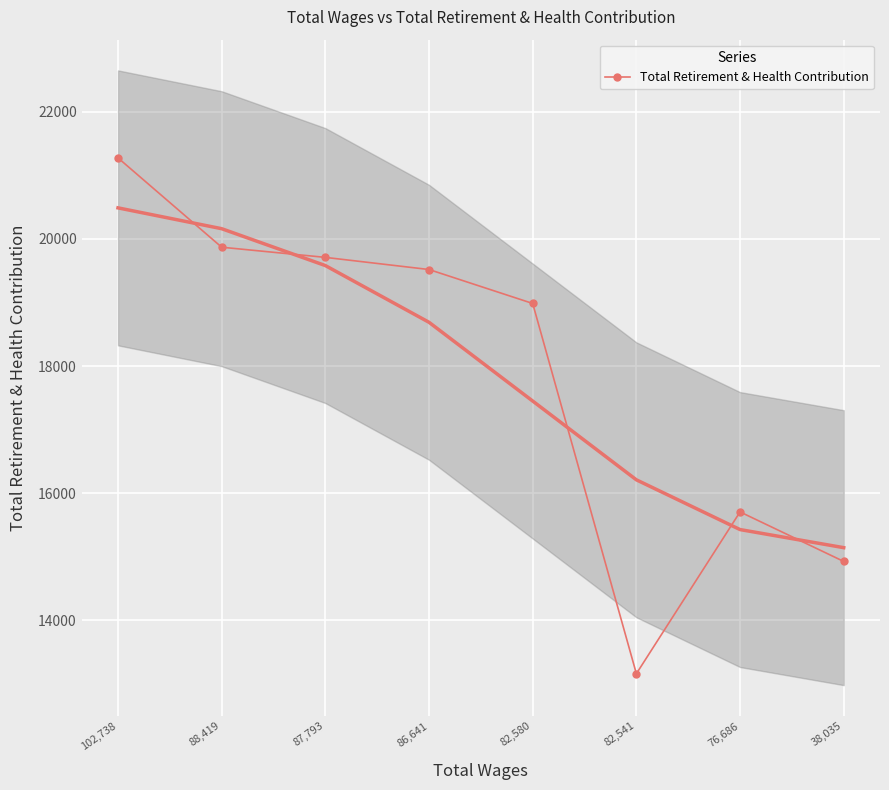

Rank the categories by value from highest to lowest.

102,738, 88,419, 87,793, 86,641, 82,580, 76,686, 38,035, 82,541